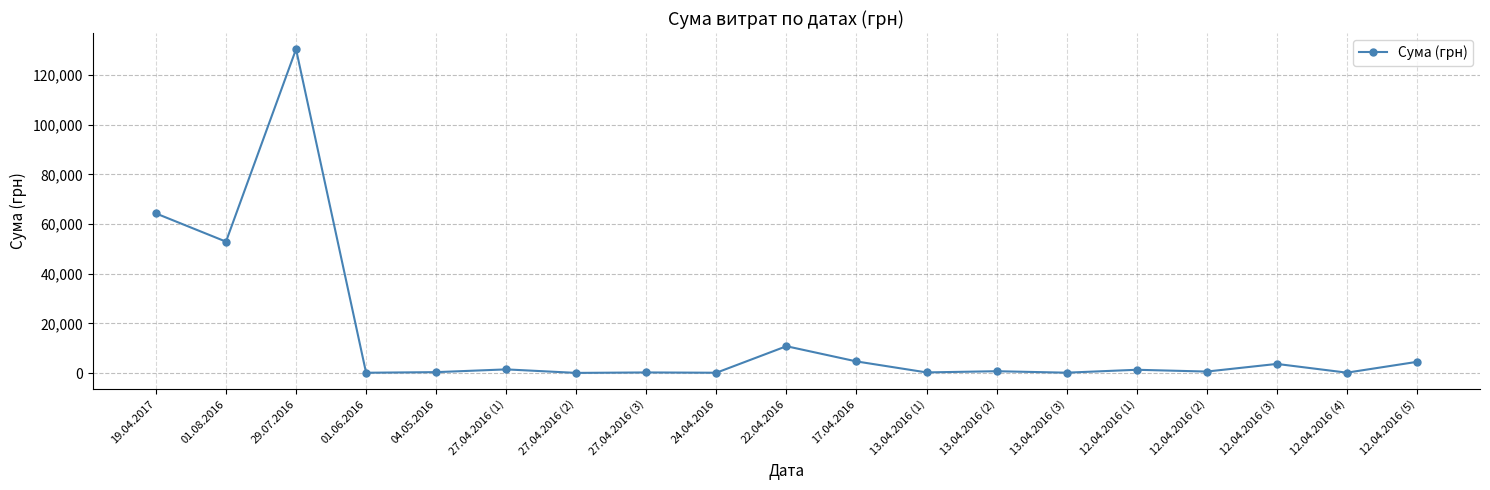

How many lines are shown in the chart?

1